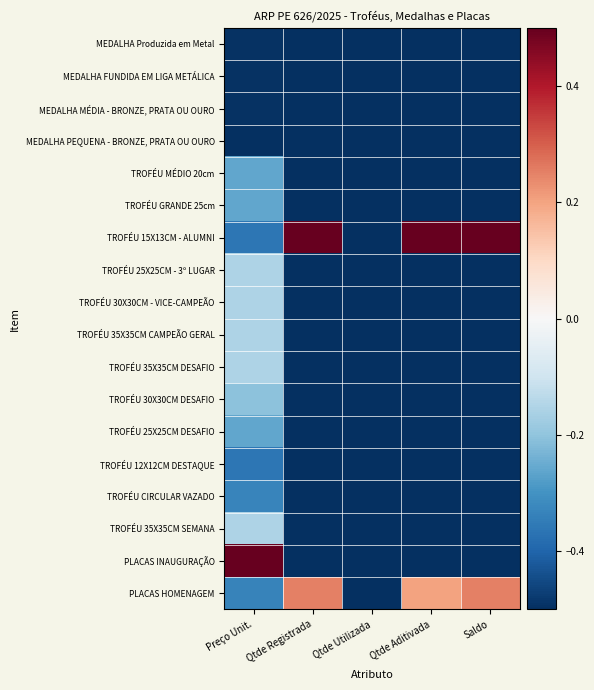

Reading right to left, transcribe all the data shown in this chart.

MEDALHA Produzida em Metal: Saldo=-0.5	Qtde Aditivada=-0.5	Qtde Utilizada=-0.5	Qtde Registrada=-0.5	Preço Unit.=-0.5
MEDALHA FUNDIDA EM LIGA METÁLICA: Saldo=-0.5	Qtde Aditivada=-0.5	Qtde Utilizada=-0.5	Qtde Registrada=-0.5	Preço Unit.=-0.5
MEDALHA MÉDIA - BRONZE, PRATA OU OURO: Saldo=-0.5	Qtde Aditivada=-0.5	Qtde Utilizada=-0.5	Qtde Registrada=-0.5	Preço Unit.=-0.5
MEDALHA PEQUENA - BRONZE, PRATA OU OURO: Saldo=-0.5	Qtde Aditivada=-0.5	Qtde Utilizada=-0.5	Qtde Registrada=-0.5	Preço Unit.=-0.5
TROFÉU MÉDIO 20cm: Saldo=-0.5	Qtde Aditivada=-0.5	Qtde Utilizada=-0.5	Qtde Registrada=-0.5	Preço Unit.=-0.3
TROFÉU GRANDE 25cm: Saldo=-0.5	Qtde Aditivada=-0.5	Qtde Utilizada=-0.5	Qtde Registrada=-0.5	Preço Unit.=-0.3
TROFÉU 15X13CM - ALUMNI: Saldo=0.5	Qtde Aditivada=0.5	Qtde Utilizada=-0.5	Qtde Registrada=0.5	Preço Unit.=-0.4
TROFÉU 25X25CM - 3º LUGAR: Saldo=-0.5	Qtde Aditivada=-0.5	Qtde Utilizada=-0.5	Qtde Registrada=-0.5	Preço Unit.=-0.2
TROFÉU 30X30CM - VICE-CAMPEÃO: Saldo=-0.5	Qtde Aditivada=-0.5	Qtde Utilizada=-0.5	Qtde Registrada=-0.5	Preço Unit.=-0.2
TROFÉU 35X35CM CAMPEÃO GERAL: Saldo=-0.5	Qtde Aditivada=-0.5	Qtde Utilizada=-0.5	Qtde Registrada=-0.5	Preço Unit.=-0.2
TROFÉU 35X35CM DESAFIO: Saldo=-0.5	Qtde Aditivada=-0.5	Qtde Utilizada=-0.5	Qtde Registrada=-0.5	Preço Unit.=-0.2
TROFÉU 30X30CM DESAFIO: Saldo=-0.5	Qtde Aditivada=-0.5	Qtde Utilizada=-0.5	Qtde Registrada=-0.5	Preço Unit.=-0.2
TROFÉU 25X25CM DESAFIO: Saldo=-0.5	Qtde Aditivada=-0.5	Qtde Utilizada=-0.5	Qtde Registrada=-0.5	Preço Unit.=-0.3
TROFÉU 12X12CM DESTAQUE: Saldo=-0.5	Qtde Aditivada=-0.5	Qtde Utilizada=-0.5	Qtde Registrada=-0.5	Preço Unit.=-0.4
TROFÉU CIRCULAR VAZADO: Saldo=-0.5	Qtde Aditivada=-0.5	Qtde Utilizada=-0.5	Qtde Registrada=-0.5	Preço Unit.=-0.3
TROFÉU 35X35CM SEMANA: Saldo=-0.5	Qtde Aditivada=-0.5	Qtde Utilizada=-0.5	Qtde Registrada=-0.5	Preço Unit.=-0.2
PLACAS INAUGURAÇÃO: Saldo=-0.5	Qtde Aditivada=-0.5	Qtde Utilizada=-0.5	Qtde Registrada=-0.5	Preço Unit.=0.5
PLACAS HOMENAGEM: Saldo=0.2	Qtde Aditivada=0.2	Qtde Utilizada=-0.5	Qtde Registrada=0.2	Preço Unit.=-0.3